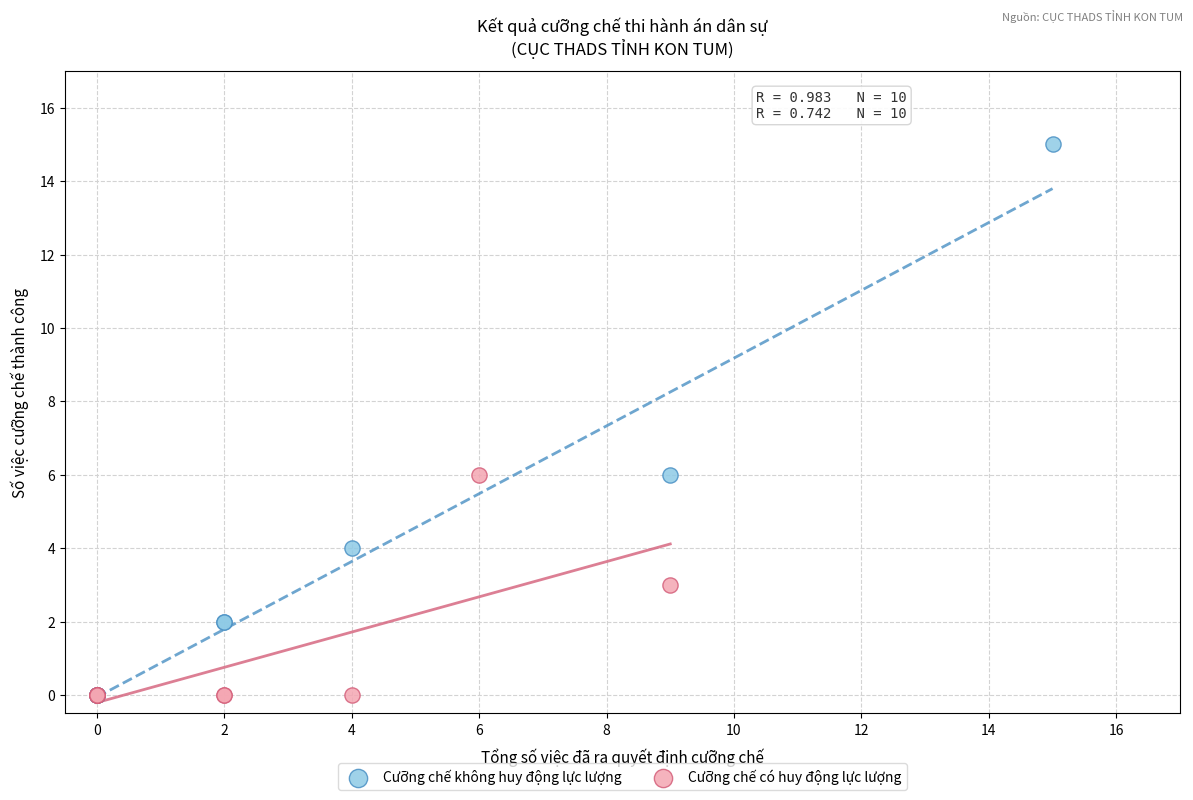

Which series has the widest spread of Y values?

Cưỡng chế không huy động lực lượng